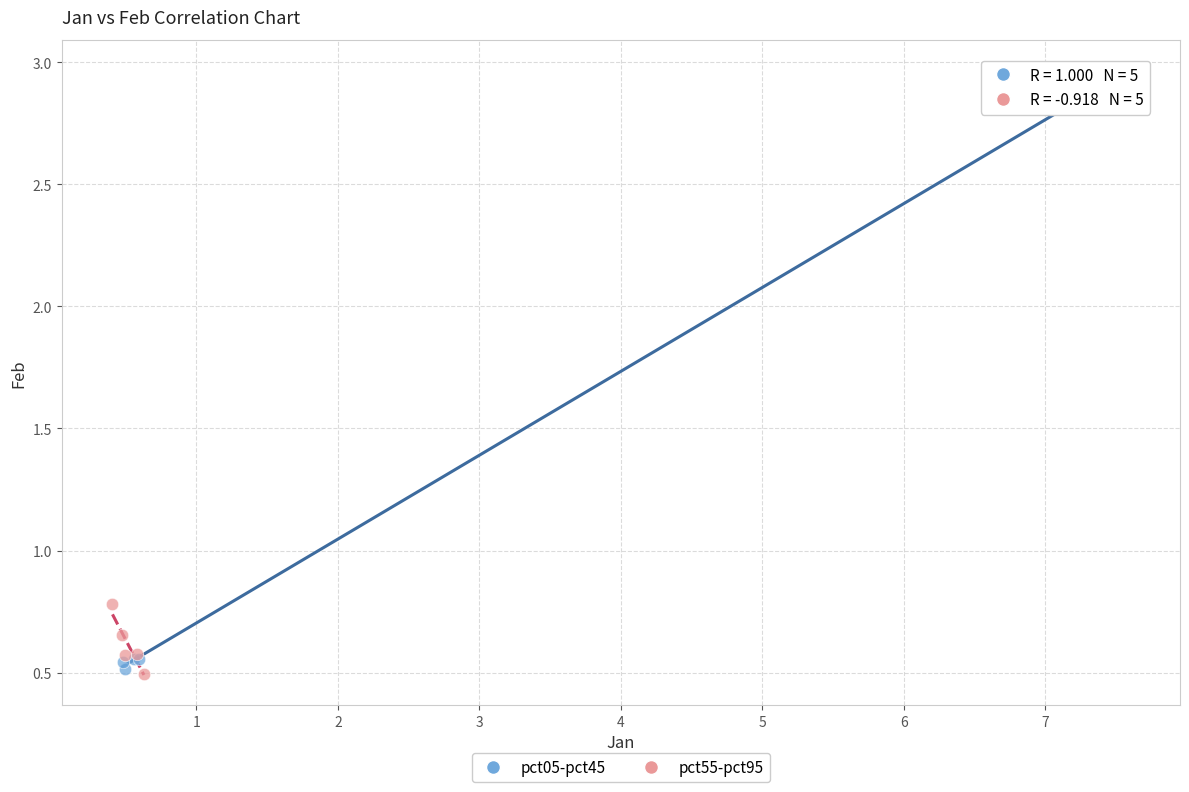

Which series contains the highest Y value?

pct05-pct45